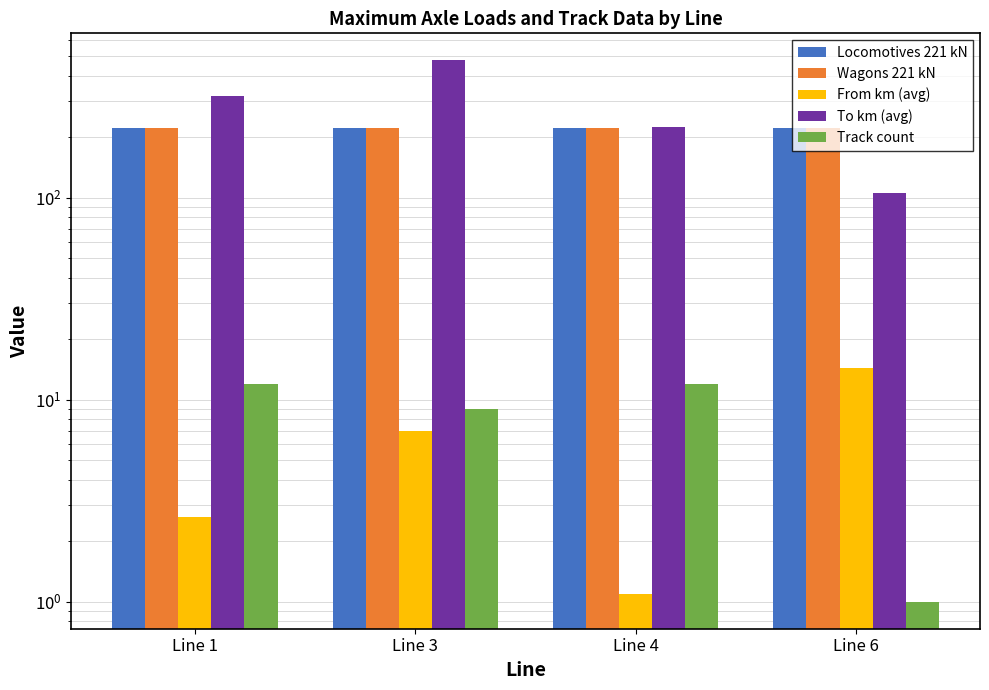

Reading right to left, transcribe all the data shown in this chart.

Locomotives 221 kN: 221.0	221.0	221.0	221.0
Wagons 221 kN: 221.0	221.0	221.0	221.0
From km (avg): 14.4	1.1	7.0	2.6
To km (avg): 105.7	224.9	478.1	318.6
Track count: 1.0	12.0	9.0	12.0